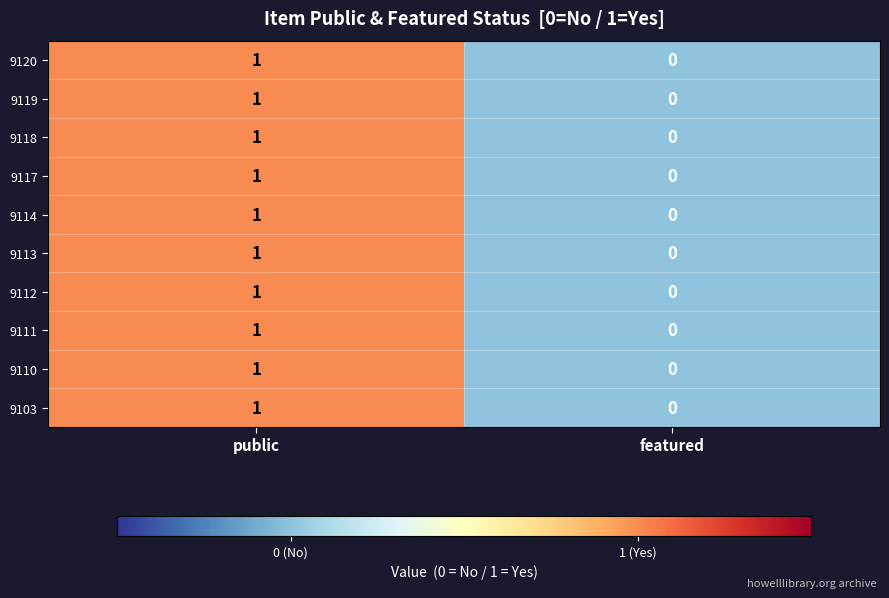

What is the total value across all series at public?

10